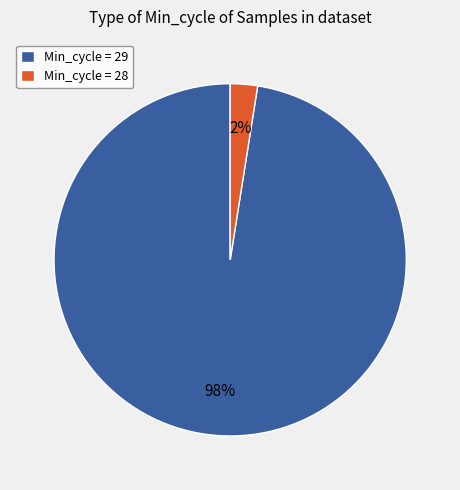

Between Min_cycle = 28 and Min_cycle = 29, which is larger?

Min_cycle = 29